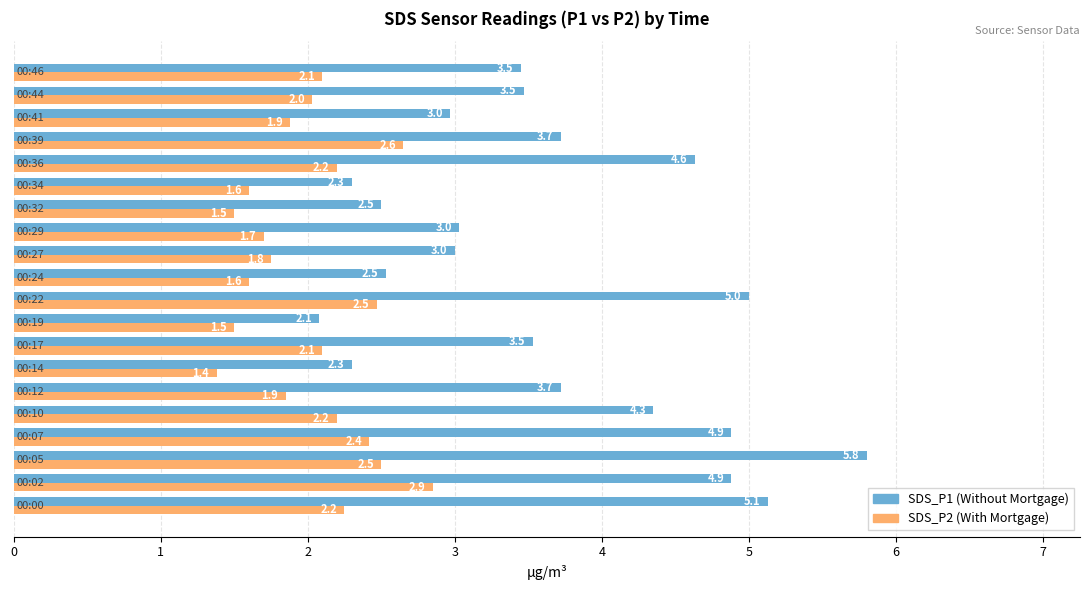

What is the highest value of the SDS_P2 (With Mortgage) series?

2.9